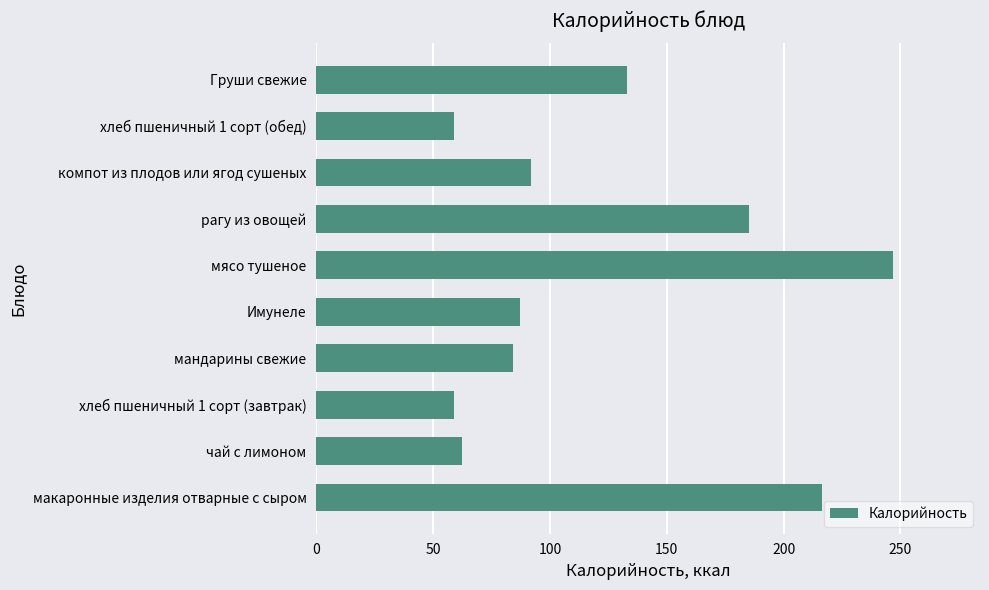

What is the change in value from мандарины свежие to Груши свежие?

+49.0